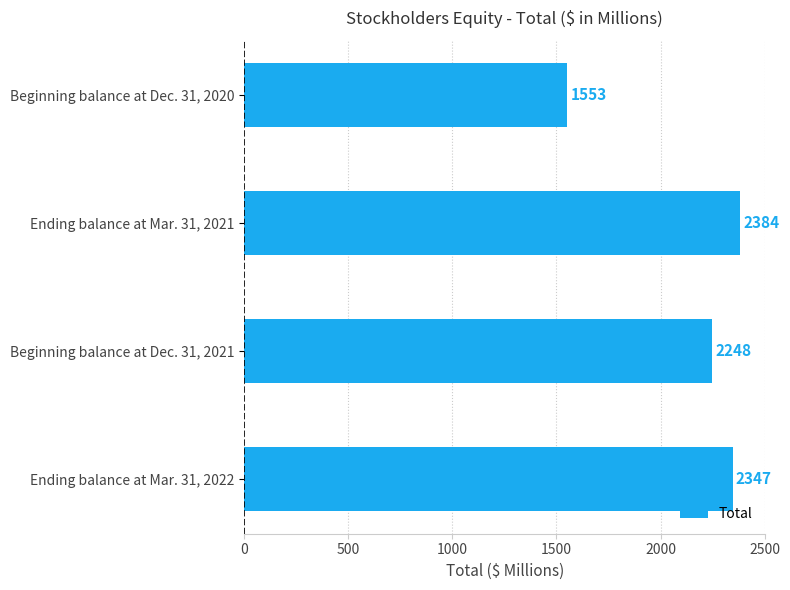

List the labels in order of value, smallest first.

Beginning balance at Dec. 31, 2020, Beginning balance at Dec. 31, 2021, Ending balance at Mar. 31, 2022, Ending balance at Mar. 31, 2021